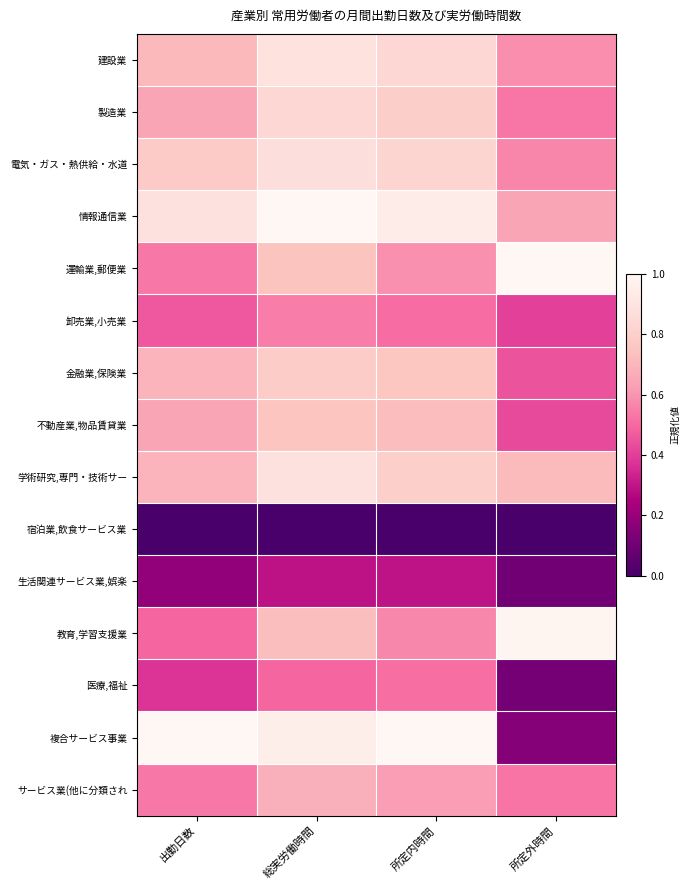

Reading left to right, extract all data points from this chart.

建設業: 出勤日数=0.7	総実労働時間=0.9	所定内時間=0.8	所定外時間=0.6
製造業: 出勤日数=0.6	総実労働時間=0.8	所定内時間=0.8	所定外時間=0.5
電気・ガス・熱供給・水道: 出勤日数=0.8	総実労働時間=0.9	所定内時間=0.8	所定外時間=0.6
情報通信業: 出勤日数=0.9	総実労働時間=1.0	所定内時間=0.9	所定外時間=0.6
運輸業,郵便業: 出勤日数=0.5	総実労働時間=0.7	所定内時間=0.6	所定外時間=1.0
卸売業,小売業: 出勤日数=0.5	総実労働時間=0.6	所定内時間=0.5	所定外時間=0.4
金融業,保険業: 出勤日数=0.7	総実労働時間=0.8	所定内時間=0.8	所定外時間=0.5
不動産業,物品賃貸業: 出勤日数=0.6	総実労働時間=0.8	所定内時間=0.7	所定外時間=0.4
学術研究,専門・技術サー: 出勤日数=0.7	総実労働時間=0.9	所定内時間=0.8	所定外時間=0.7
宿泊業,飲食サービス業: 出勤日数=0.0	総実労働時間=0.0	所定内時間=0.0	所定外時間=0.0
生活関連サービス業,娯楽: 出勤日数=0.2	総実労働時間=0.3	所定内時間=0.3	所定外時間=0.1
教育,学習支援業: 出勤日数=0.5	総実労働時間=0.7	所定内時間=0.6	所定外時間=1.0
医療,福祉: 出勤日数=0.4	総実労働時間=0.5	所定内時間=0.5	所定外時間=0.1
複合サービス事業: 出勤日数=1.0	総実労働時間=1.0	所定内時間=1.0	所定外時間=0.2
サービス業(他に分類され: 出勤日数=0.5	総実労働時間=0.7	所定内時間=0.6	所定外時間=0.5